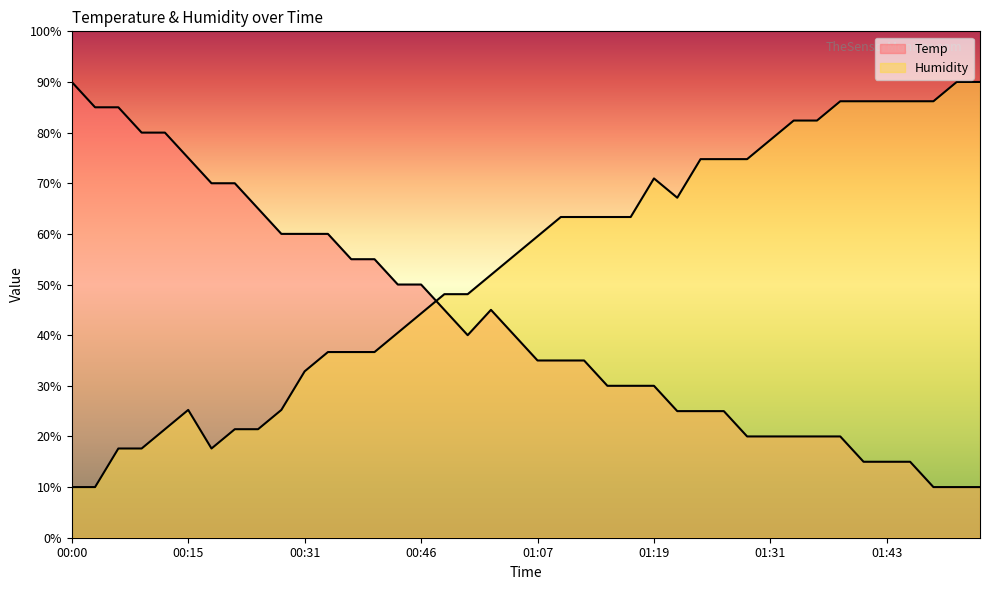

What is the spread (max minus min) of values at 00:31?

27.1